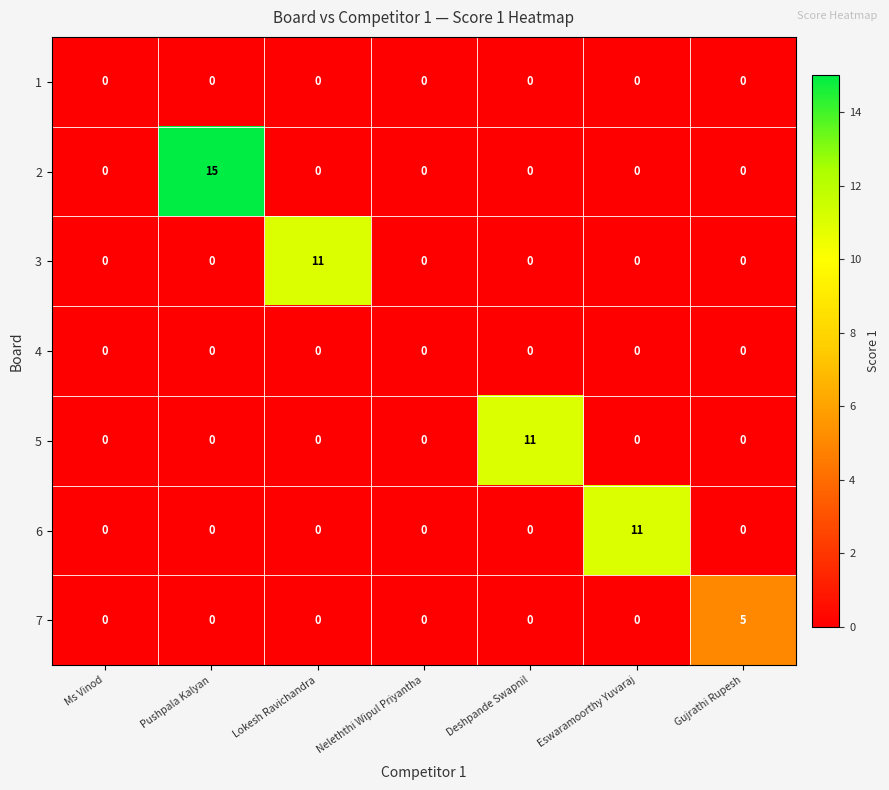

What is the greatest value displayed?

15